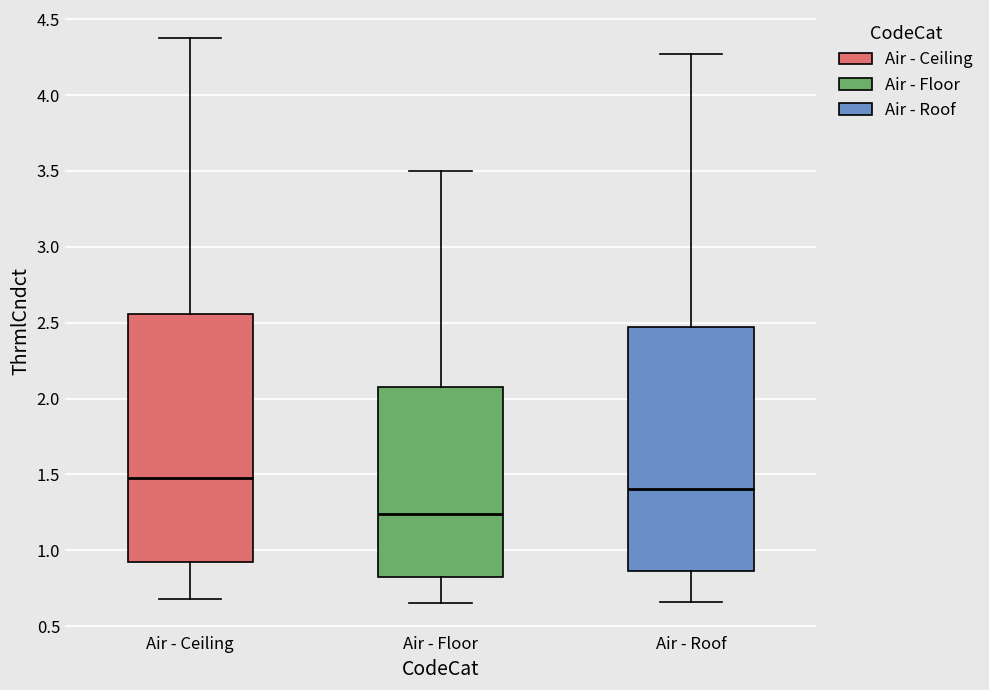

Reading left to right, read every box against the y-axis: the position of its median line, the range the box covers, and the ends of its whiskers. The values are not printed on the chart, so give them approximately, as read against the axis.

Air - Ceiling: median 1.50, box 0.90 to 2.55, whiskers 0.70 to 4.40
Air - Floor: median 1.25, box 0.80 to 2.10, whiskers 0.65 to 3.50
Air - Roof: median 1.40, box 0.85 to 2.45, whiskers 0.65 to 4.25